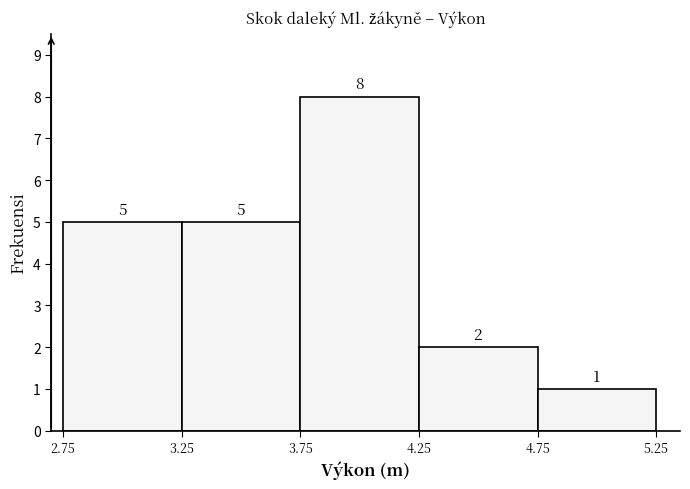

Reading left to right, list every bar in this chart as the range it spans on the x-axis followed by its height.

2.75 to 3.25: 5
3.25 to 3.75: 5
3.75 to 4.25: 8
4.25 to 4.75: 2
4.75 to 5.25: 1